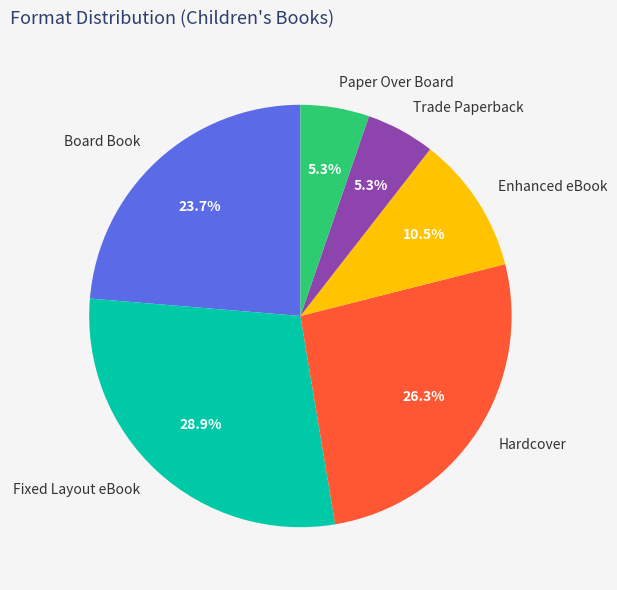

To the nearest percent, what percentage of the pie is Trade Paperback?

5%